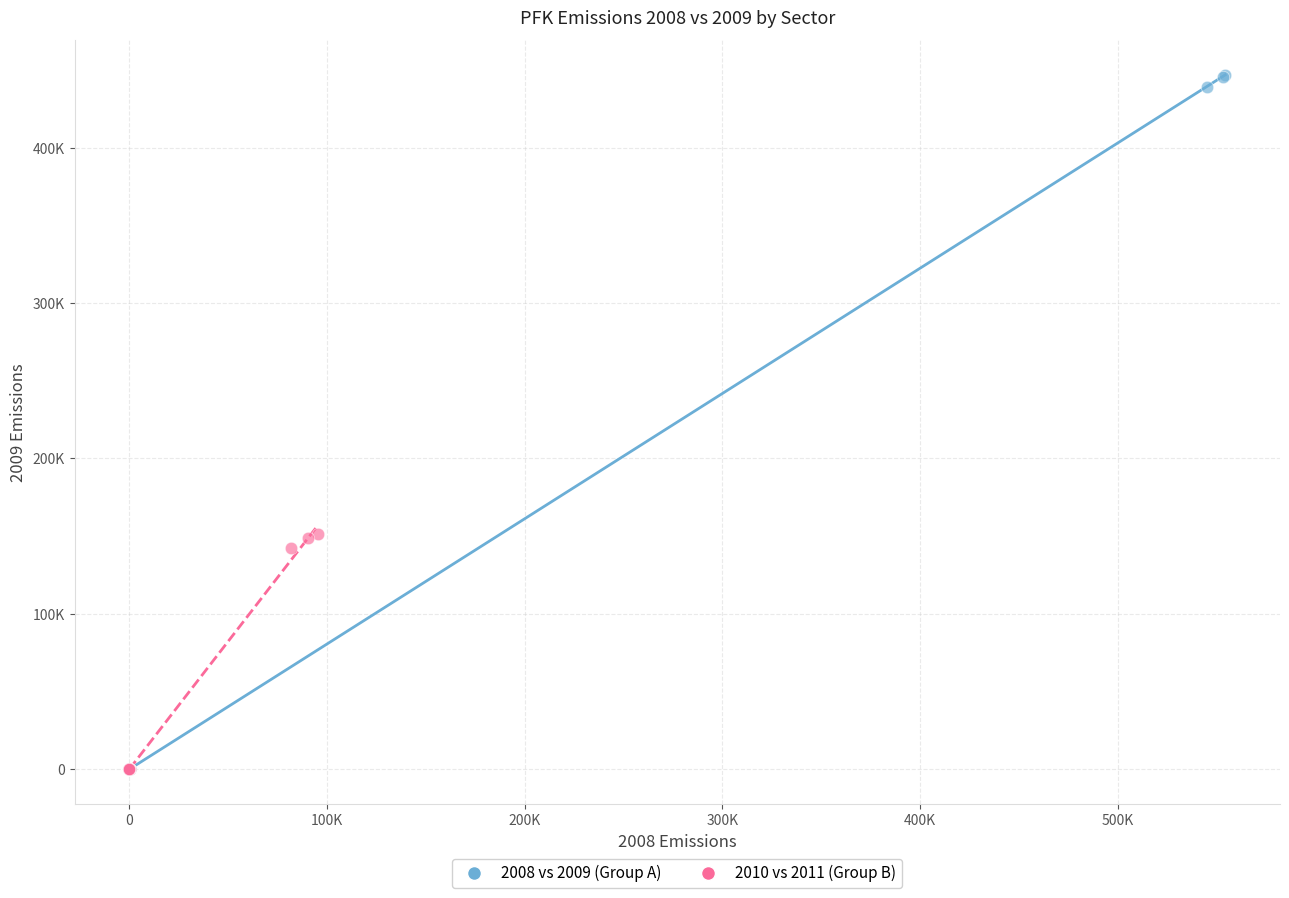

Which series reaches the maximum Y coordinate?

2008 vs 2009 (Group A)